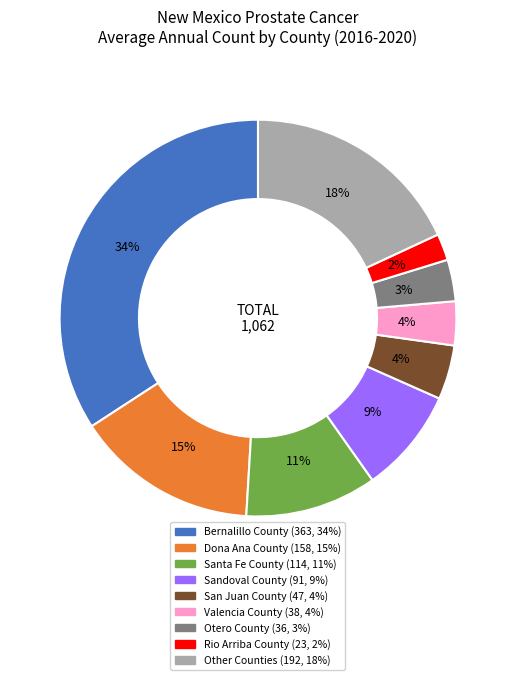

Does any single category account for the majority?

No